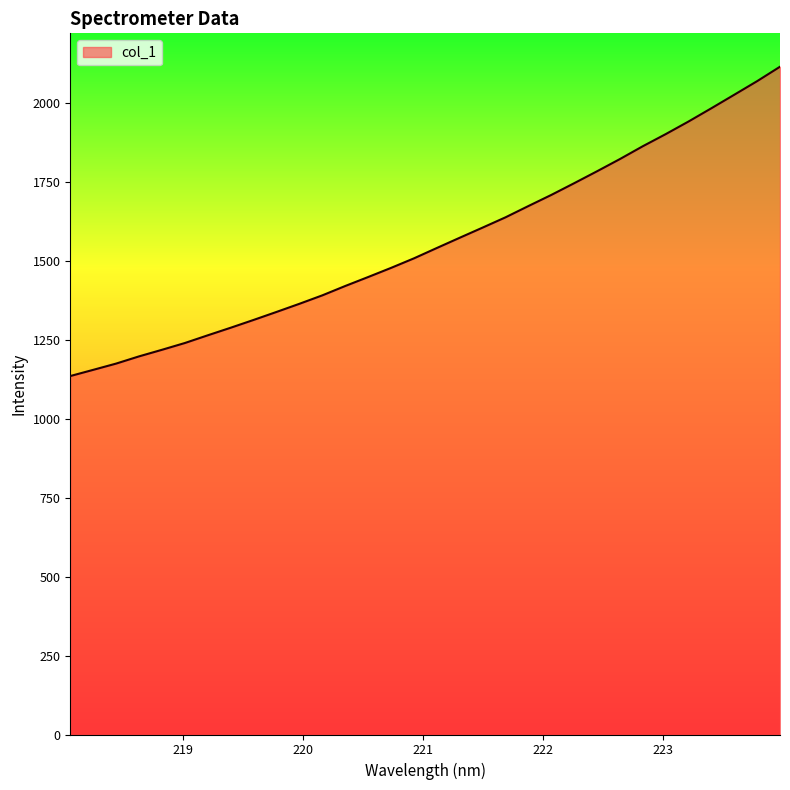

What is the minimum value shown in the chart?

1134.8